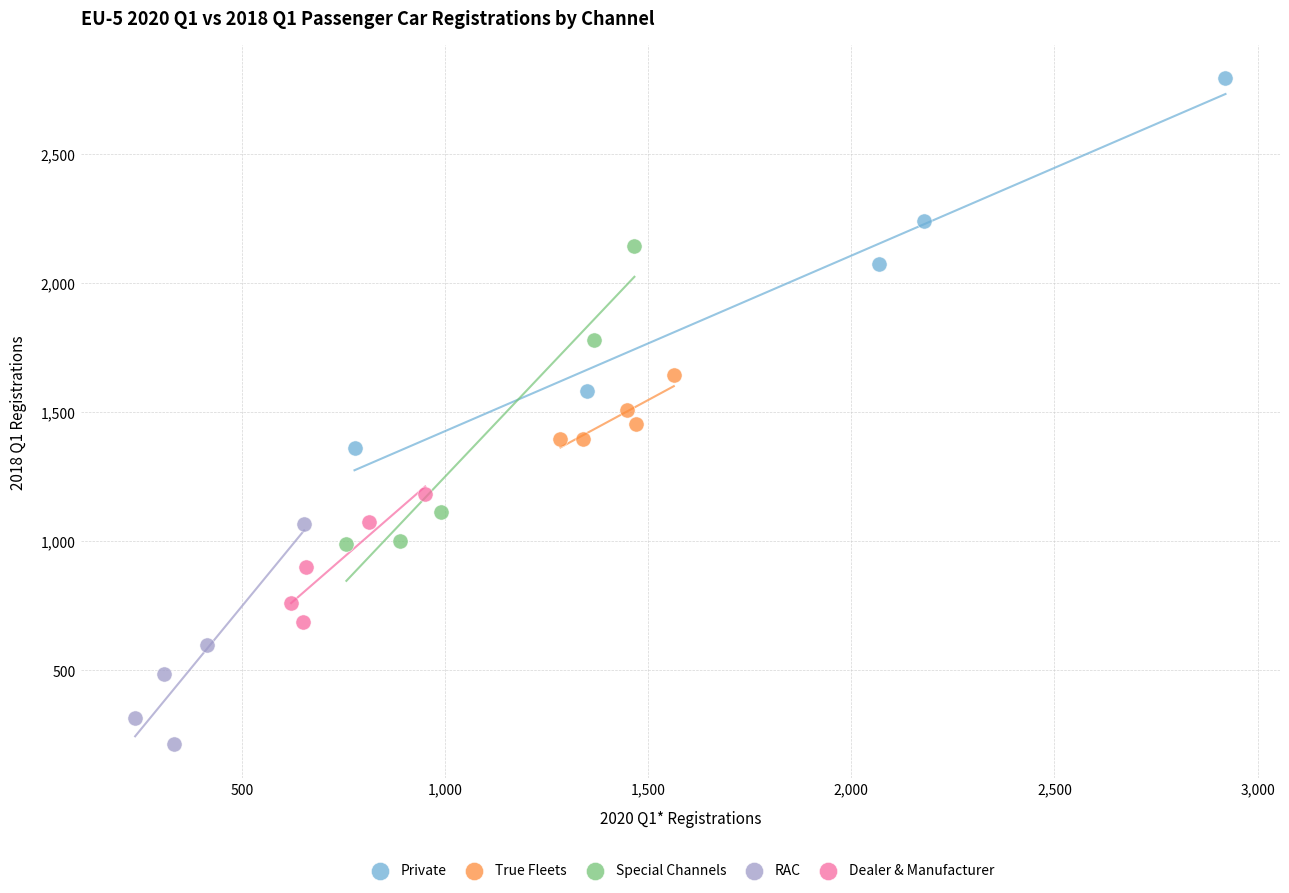

What are all the series names shown in the legend?

Private, True Fleets, Special Channels, RAC, Dealer & Manufacturer